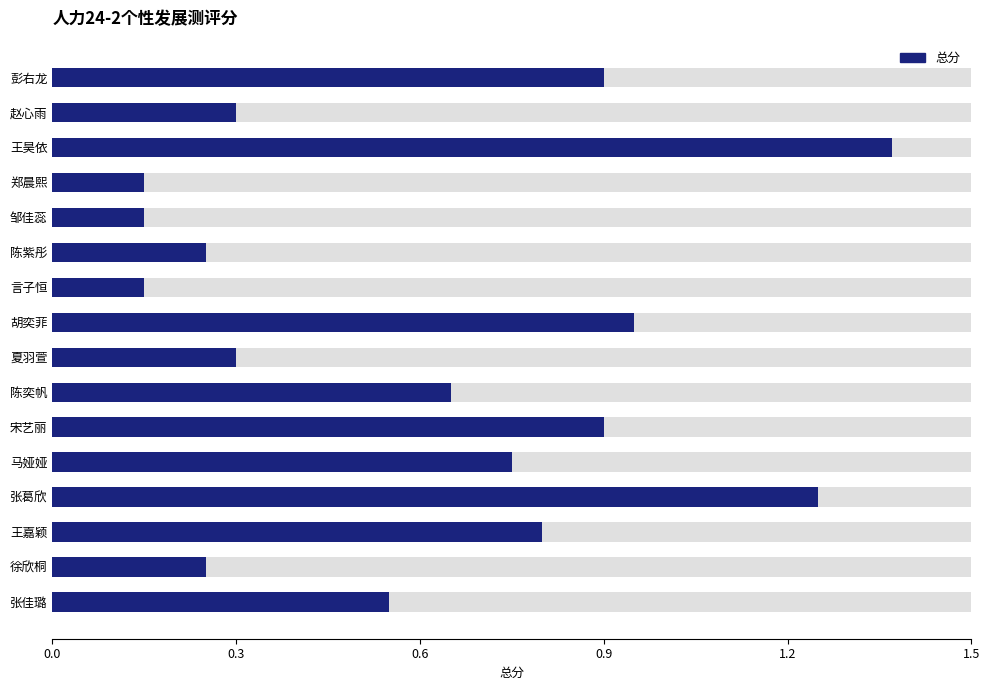

Reading left to right, list all the values displayed in this chart.

0.9	0.3	1.4	0.1	0.1	0.2	0.1	0.9	0.3	0.7	0.9	0.8	1.2	0.8	0.2	0.6